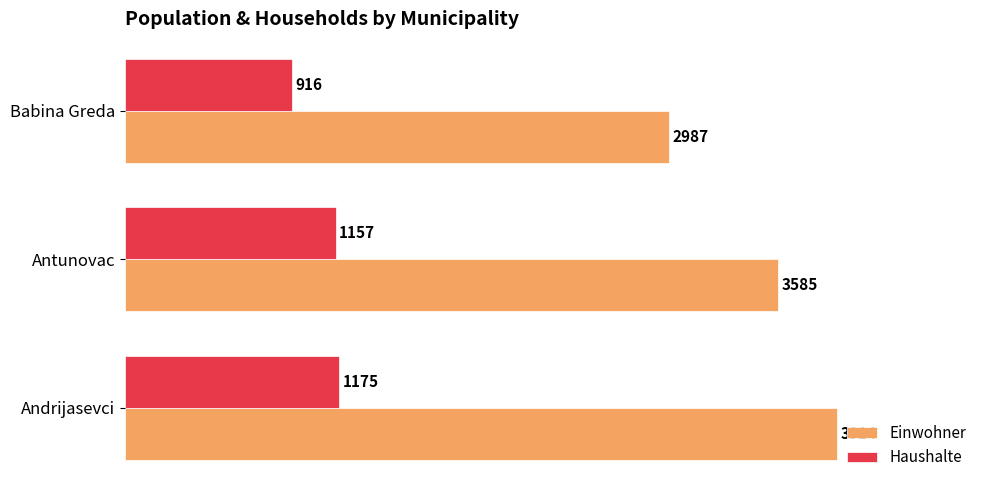

True or false: Einwohner has a value of 5214 at Babina Greda.

False